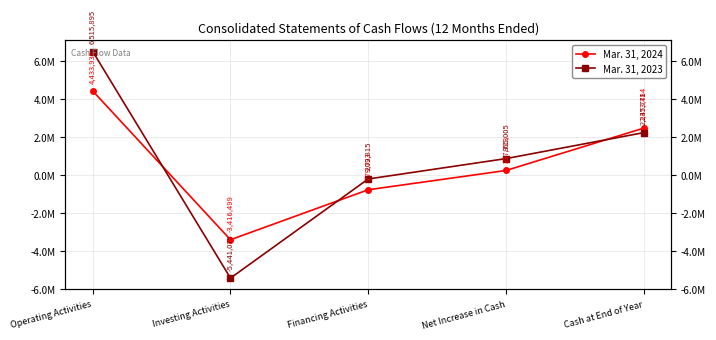

What is the approximate value of Mar. 31, 2024 at Cash at End of Year, to the nearest 10?

2473480